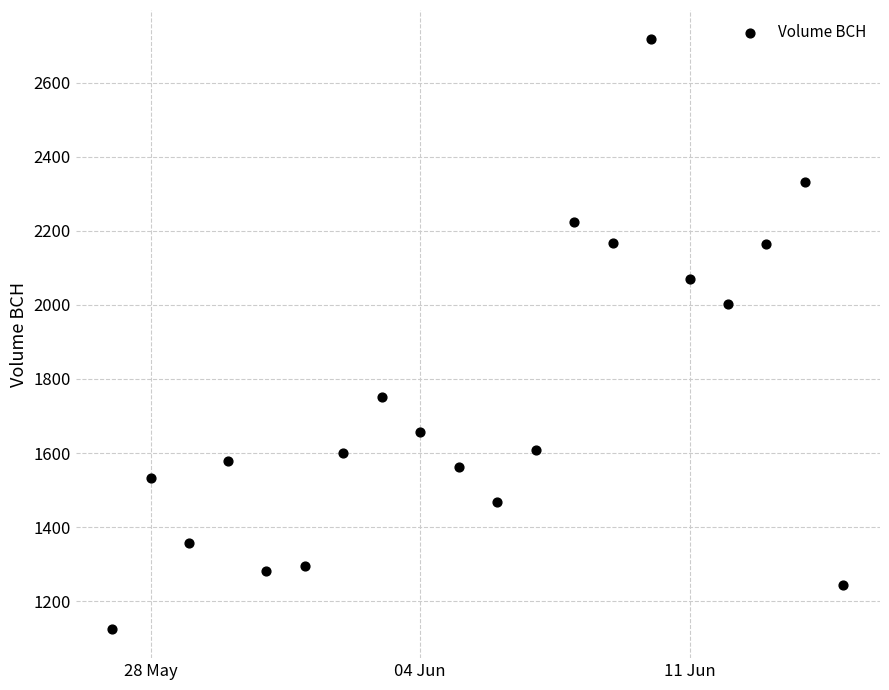

What Y value in the scatter plot is closest to 1921?

2001.1